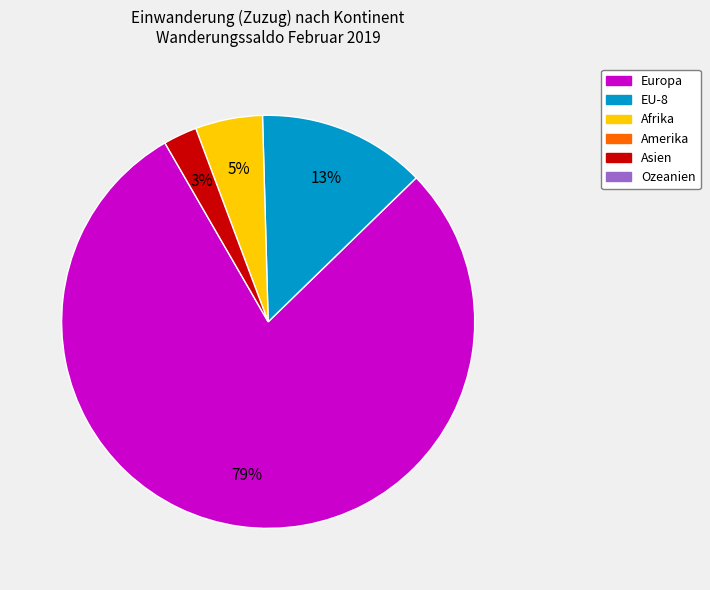

Does any single category account for the majority?

Yes